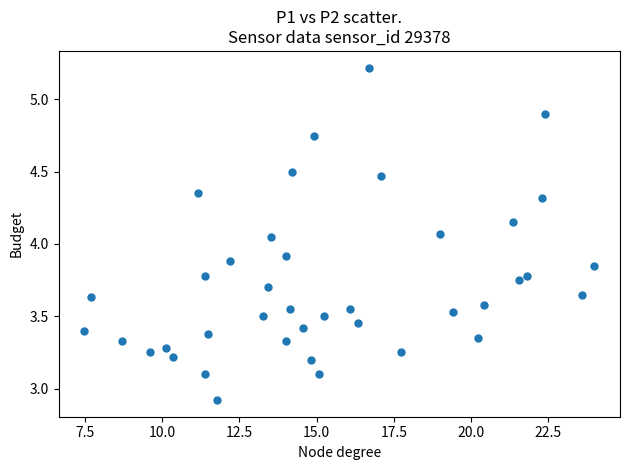

What is the range of X values (max minus min)?

16.5